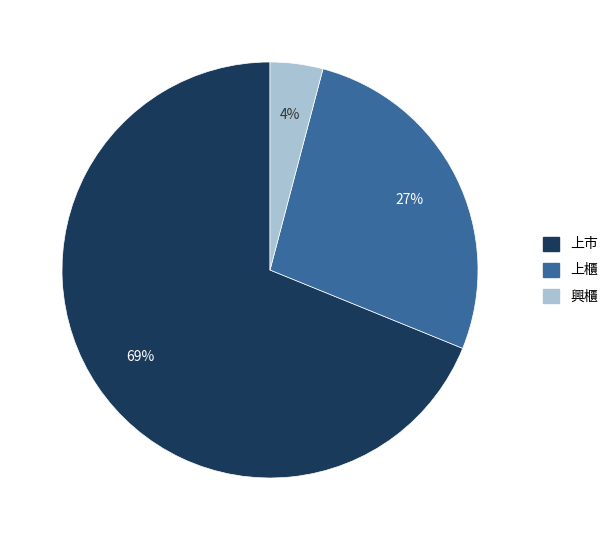

Does any single category account for the majority?

Yes